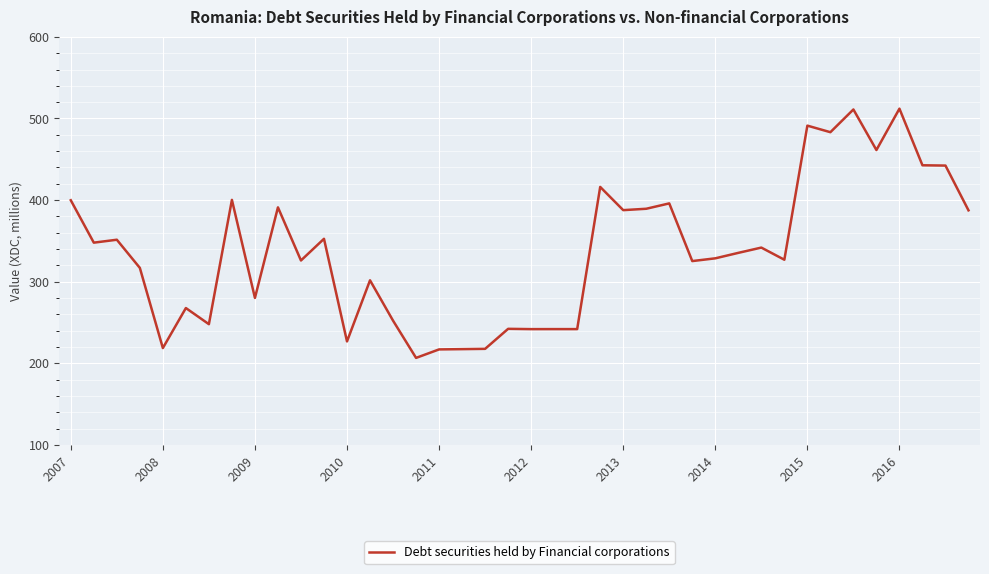

What is the maximum value shown in the chart?

512.0